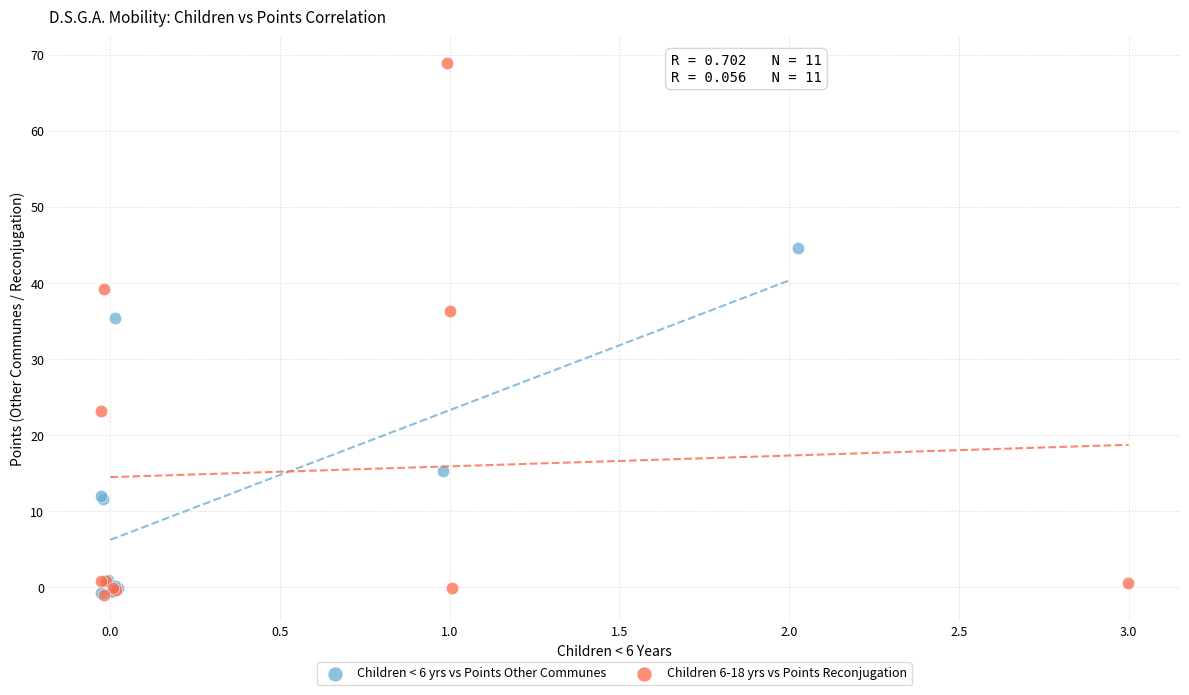

What are all the series names shown in the legend?

Children < 6 yrs vs Points Other Communes, Children 6-18 yrs vs Points Reconjugation